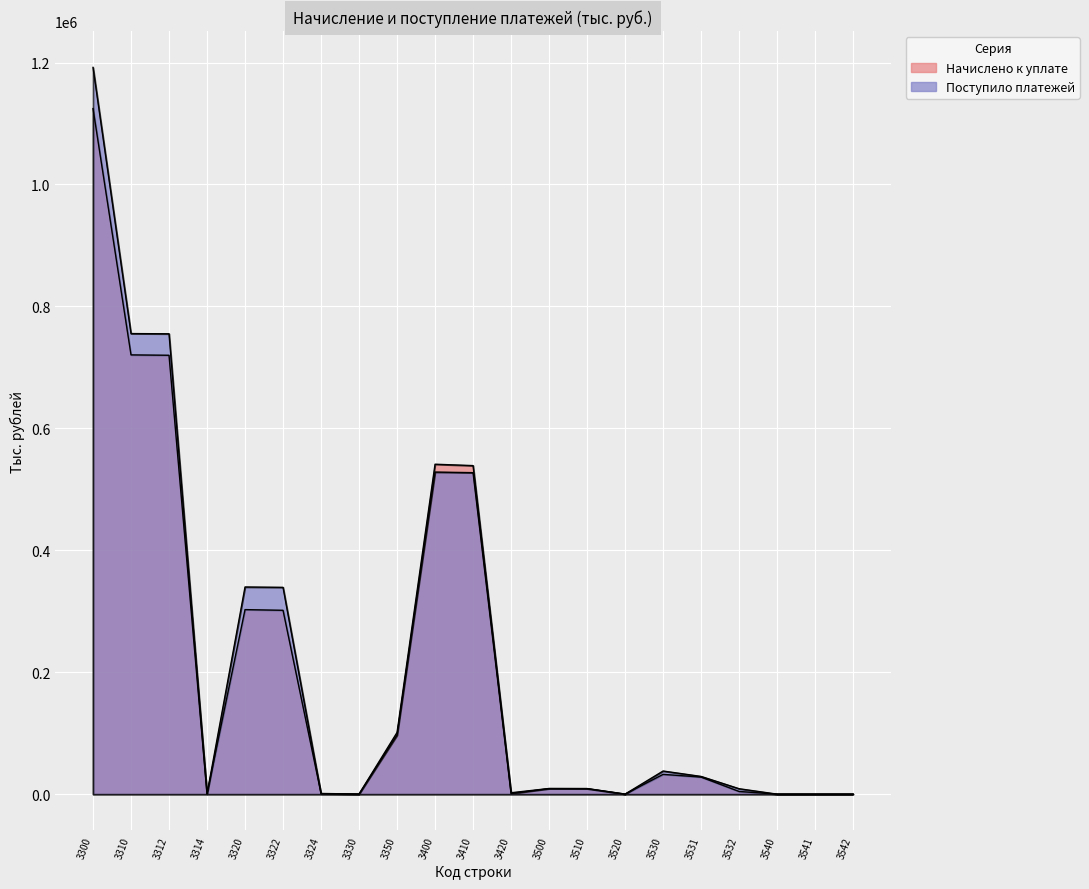

After their last crossing, which series has the higher values: Поступило платежей or Начислено к уплате?

Начислено к уплате